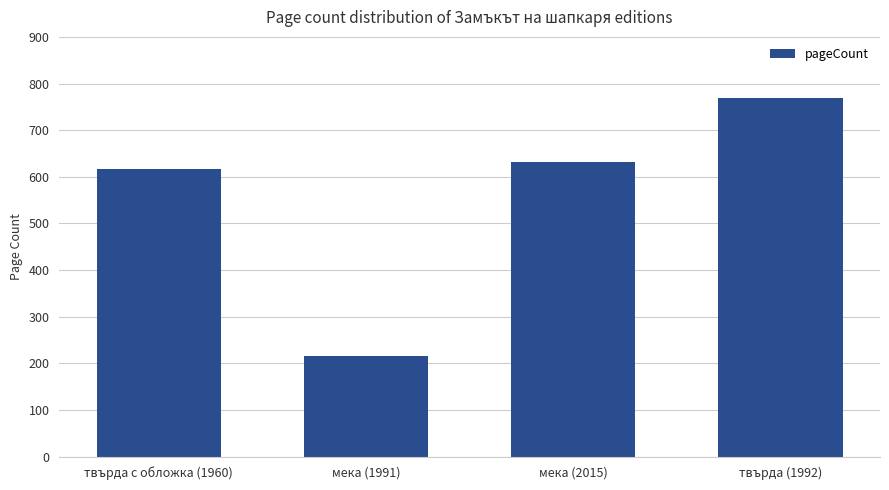

Rank the categories by value from highest to lowest.

твърда (1992), мека (2015), твърда с обложка (1960), мека (1991)